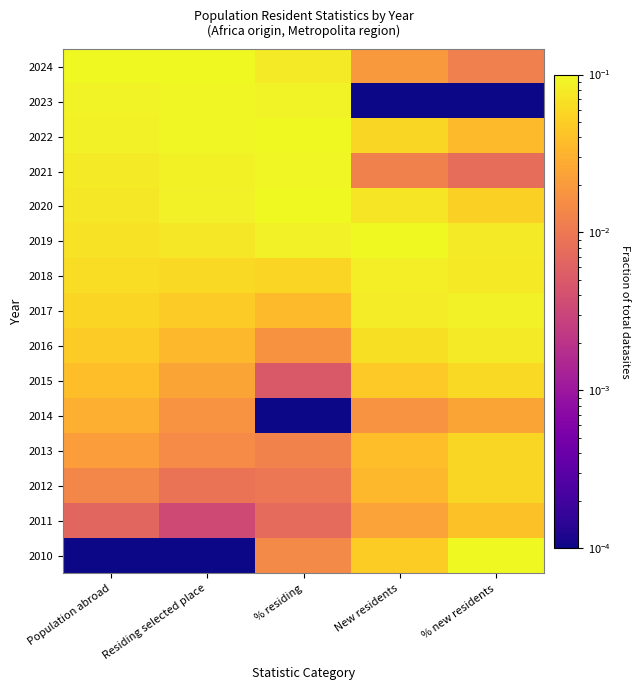

Between New residents and % residing, which is larger?

% residing